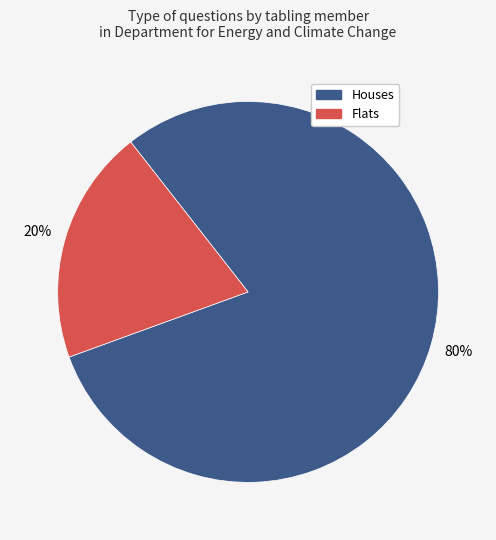

Is there any slice that represents more than half of the pie?

Yes